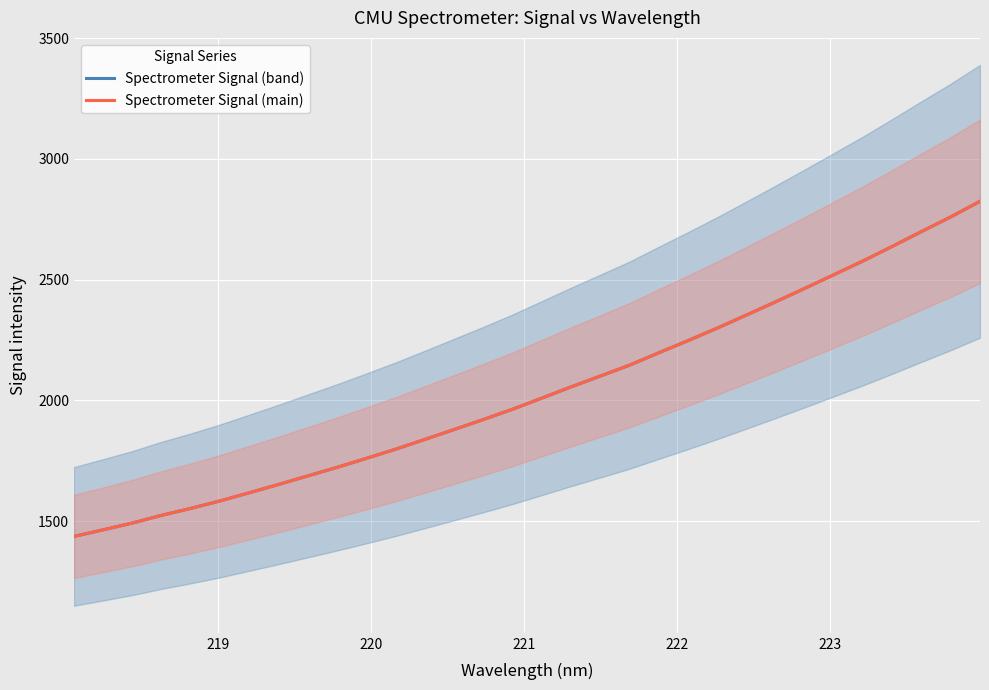

True or false: Spectrometer Signal (band) and Spectrometer Signal (main) intersect in this chart.

False